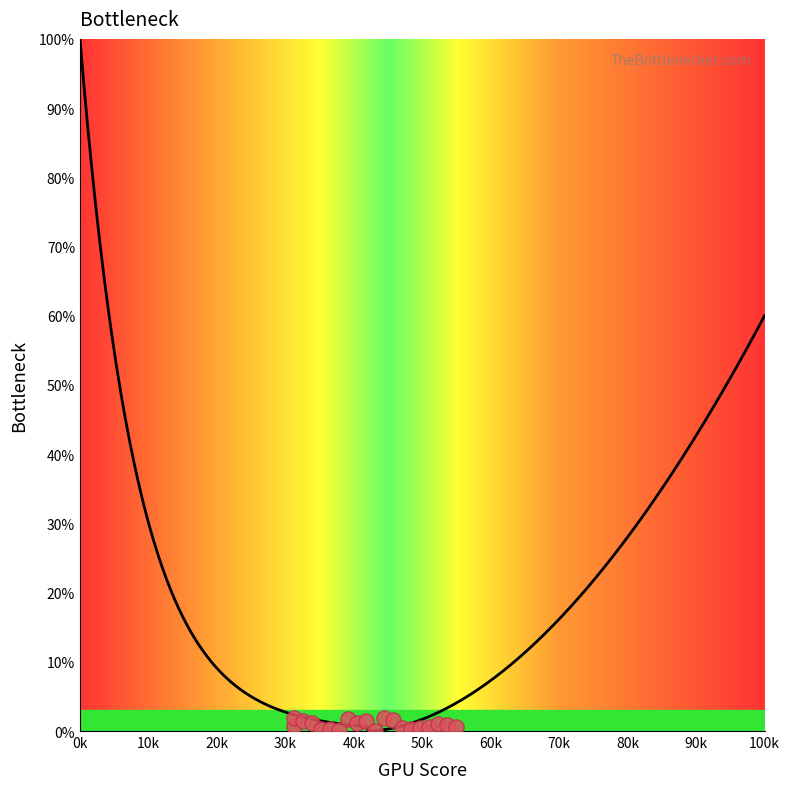

What is the range of Y values (max minus min)?

1.9